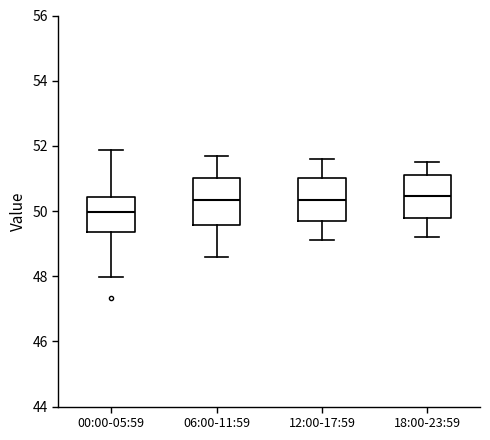

Reading left to right, transcribe this box plot: for each box, give where its median line is, the range the box spans, and where its two whiskers end, as read against the y-axis. The values are not printed on the chart, so give them approximately, as read against the axis.

00:00-05:59: median 50.0, box 49.4 to 50.4, whiskers 48.0 to 51.8
06:00-11:59: median 50.4, box 49.6 to 51.0, whiskers 48.6 to 51.8
12:00-17:59: median 50.4, box 49.8 to 51.0, whiskers 49.2 to 51.6
18:00-23:59: median 50.4, box 49.8 to 51.2, whiskers 49.2 to 51.6